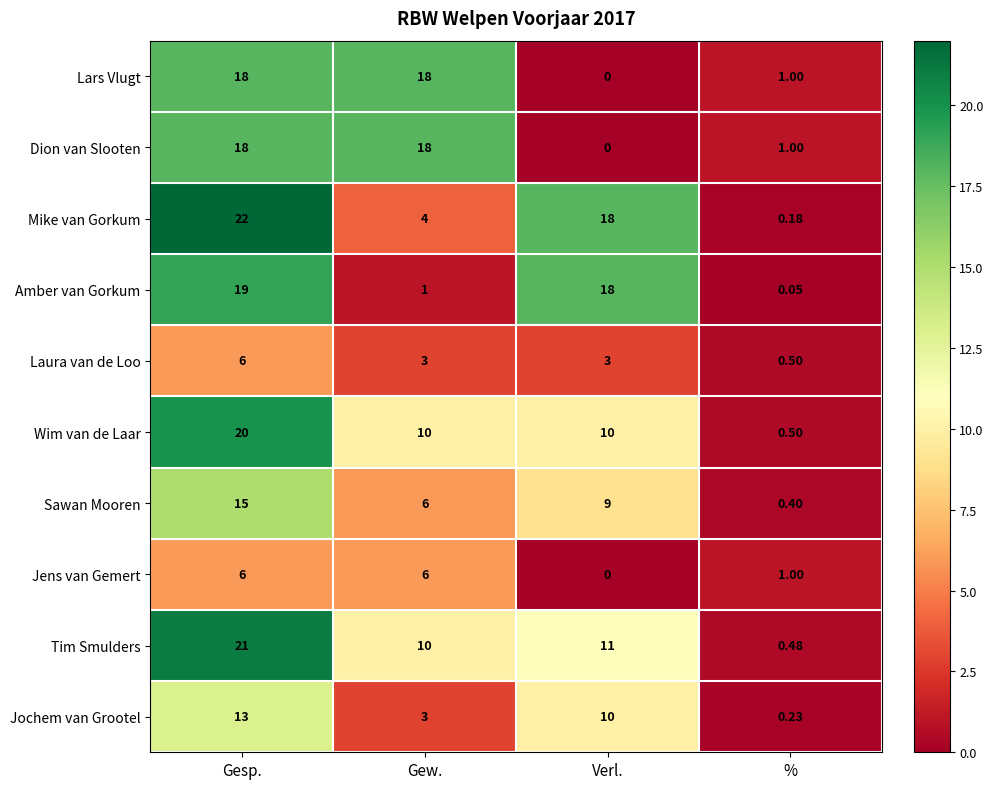

At which label does Lars Vlugt reach its minimum?

Verl.